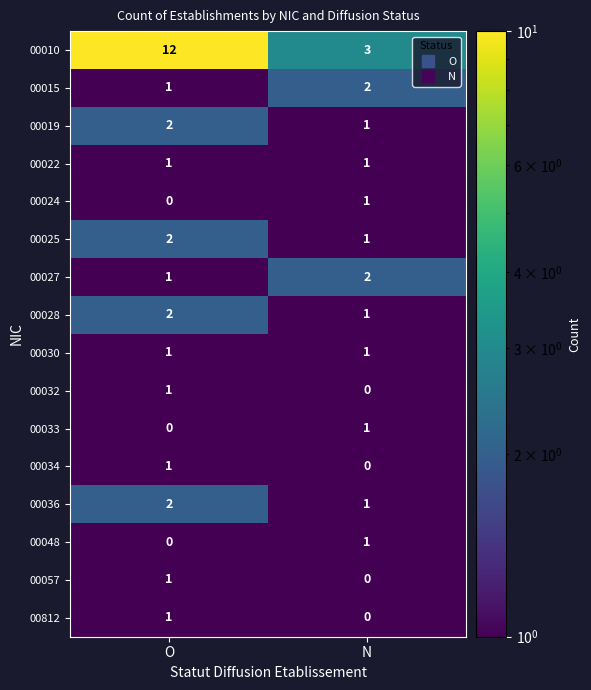

Is it true that 00019 equals 2 at N?

False